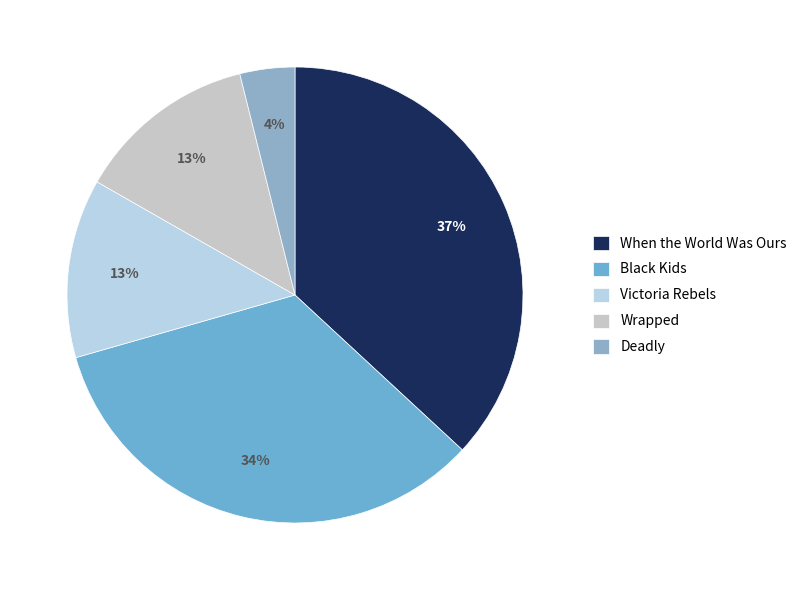

What percentage is the Wrapped slice, to the nearest percent?

13%